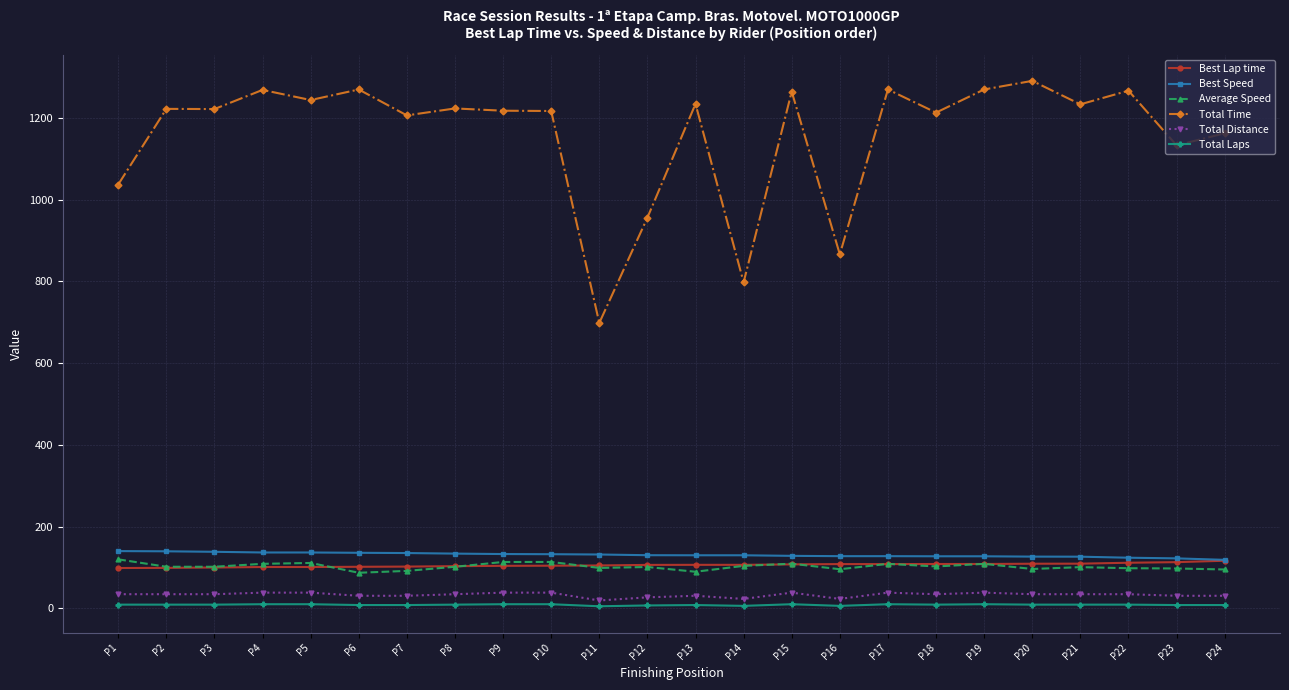

True or false: Average Speed has more than 1 interior local peaks.

True